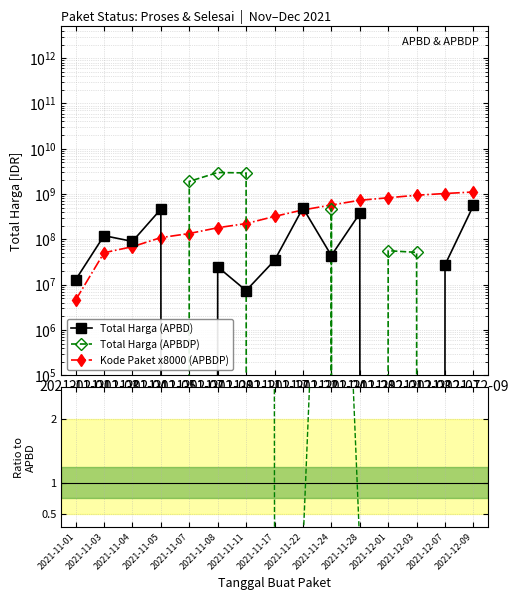

True or false: Total Harga (APBDP) and Kode ratio cross at least once.

True